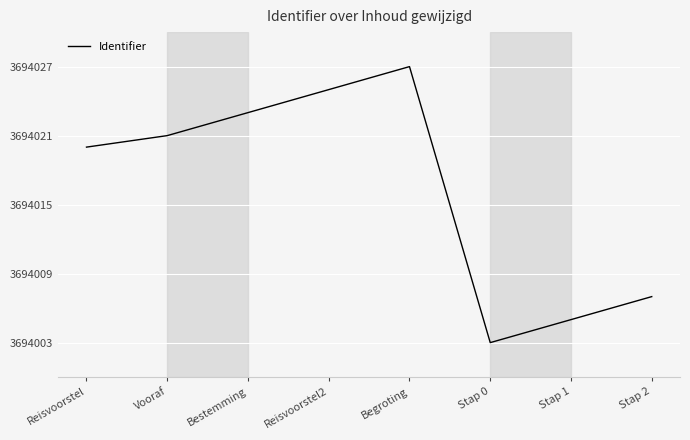

Reading left to right, list all the values displayed in this chart.

3694020	3694021	3694023	3694025	3694027	3694003	3694005	3694007